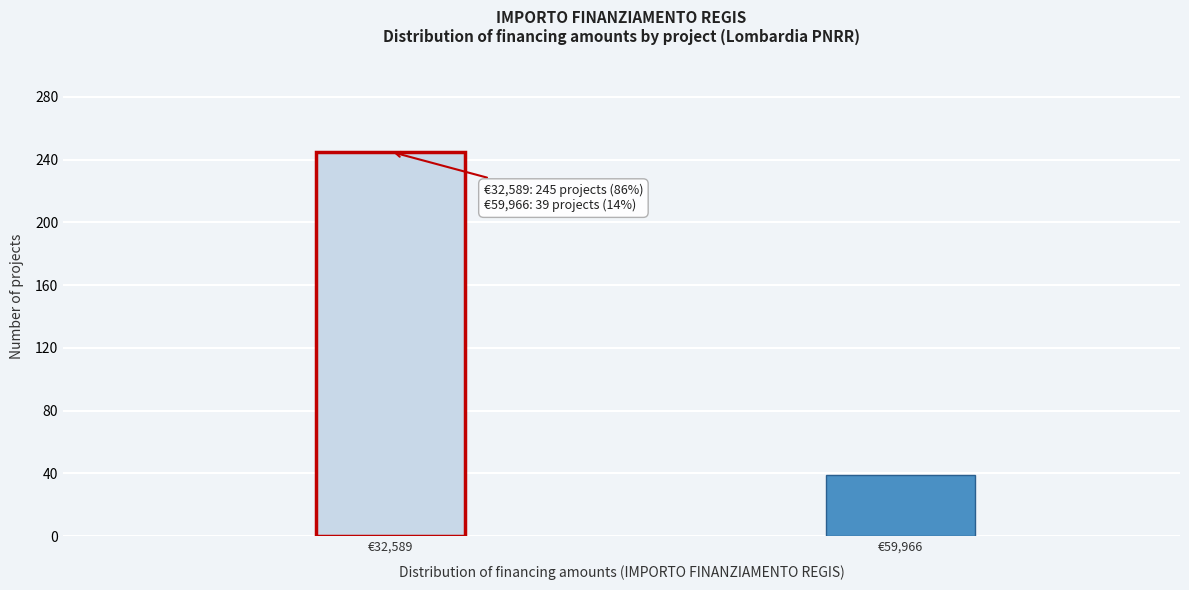

Reading left to right, extract all data points from this chart.

245	39